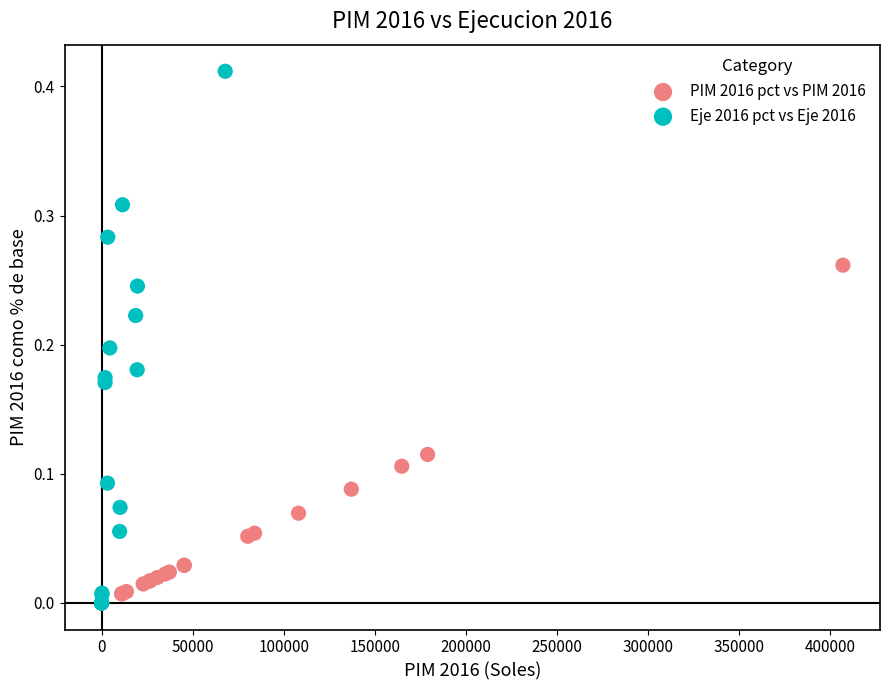

Which series contains the highest Y value?

Eje 2016 pct vs Eje 2016